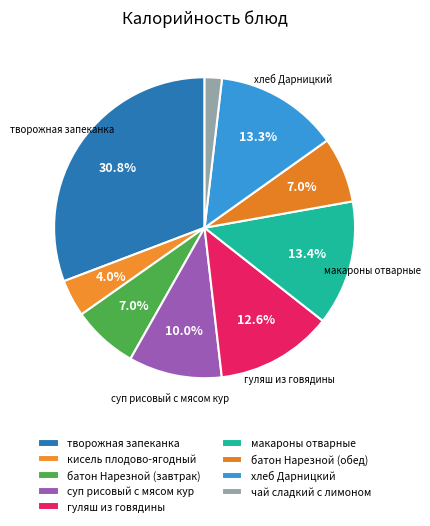

How many slices are in this pie chart?

9